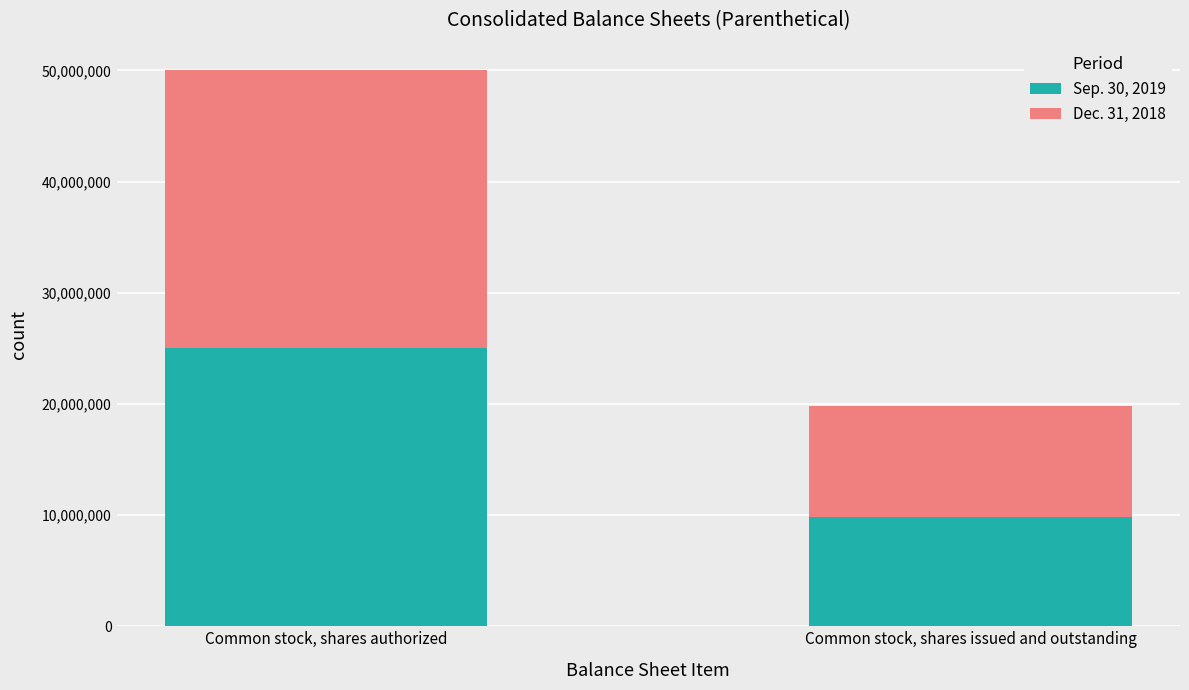

The Sep. 30, 2019 series shows 25000000 at Common stock, shares authorized. True or false?

True